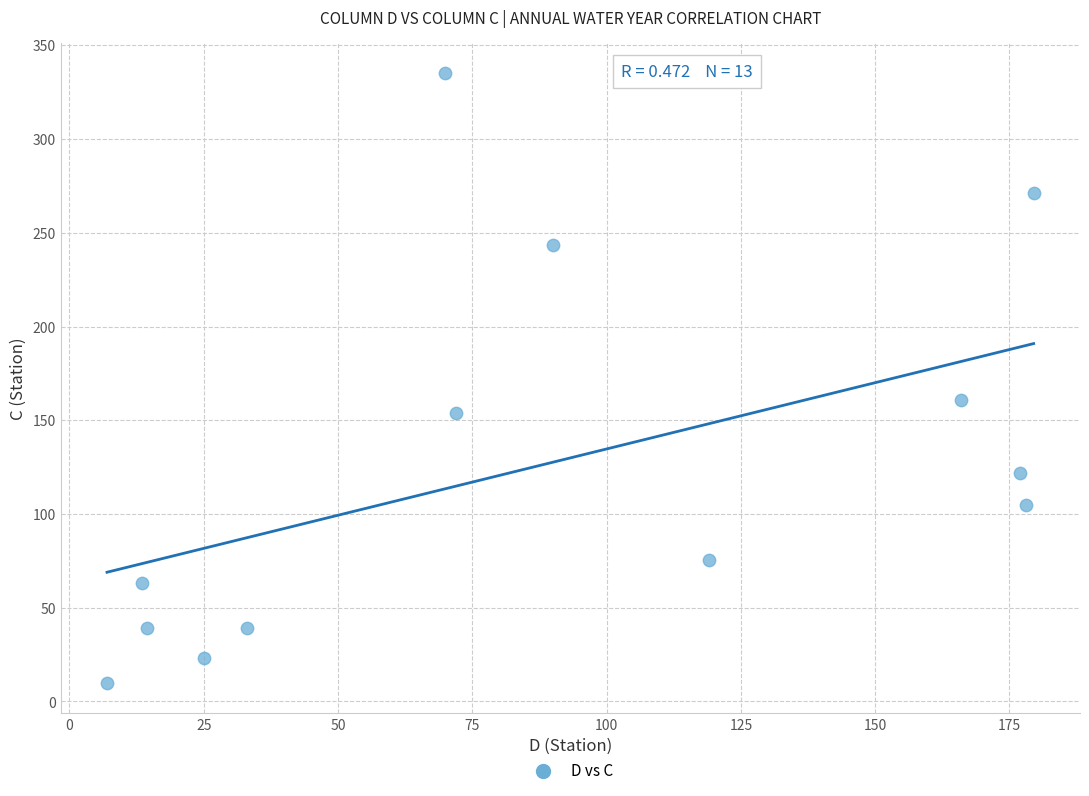

What is the range of X values (max minus min)?

172.5